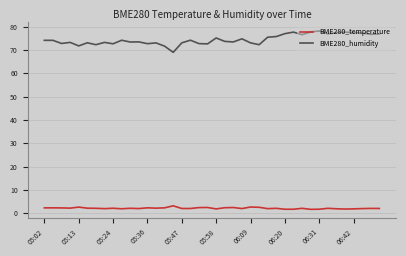

Rank the series by their maximum value, from highest to lowest.

BME280_humidity, BME280_temperature